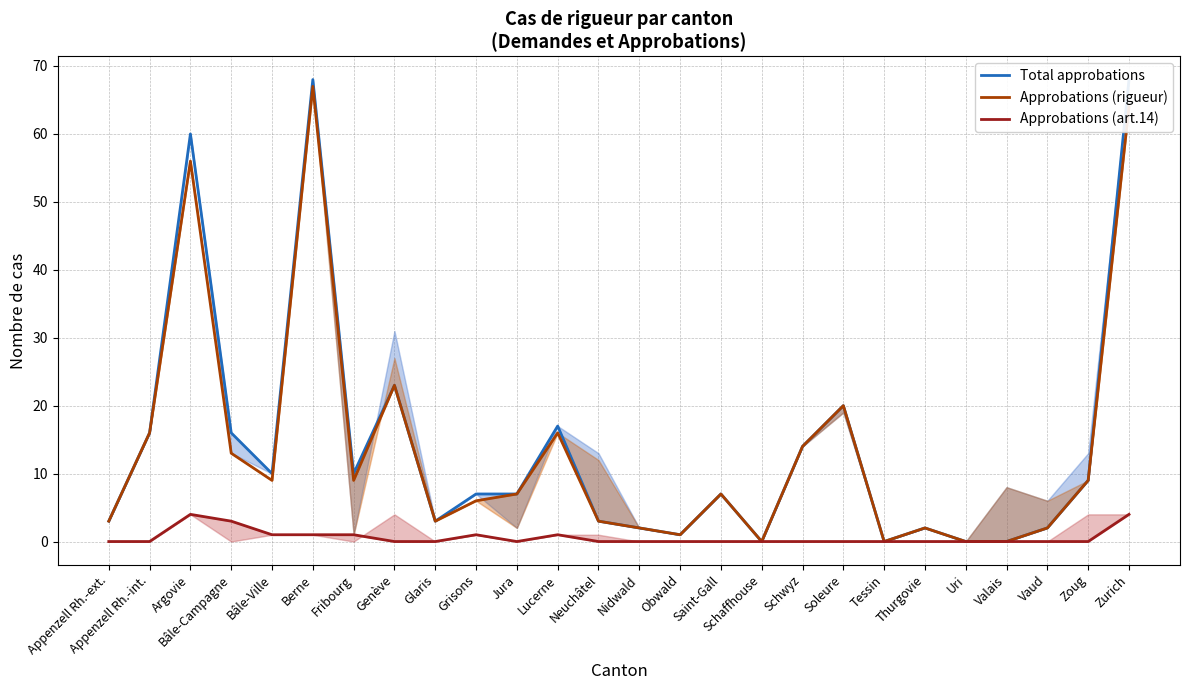

Between Berne and Thurgovie, which is larger?

Berne